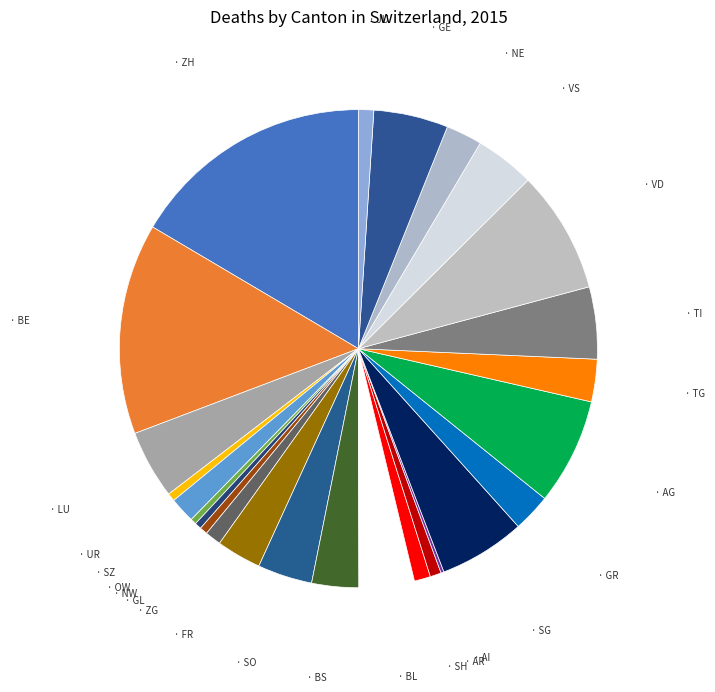

Is there a majority slice in this chart?

No